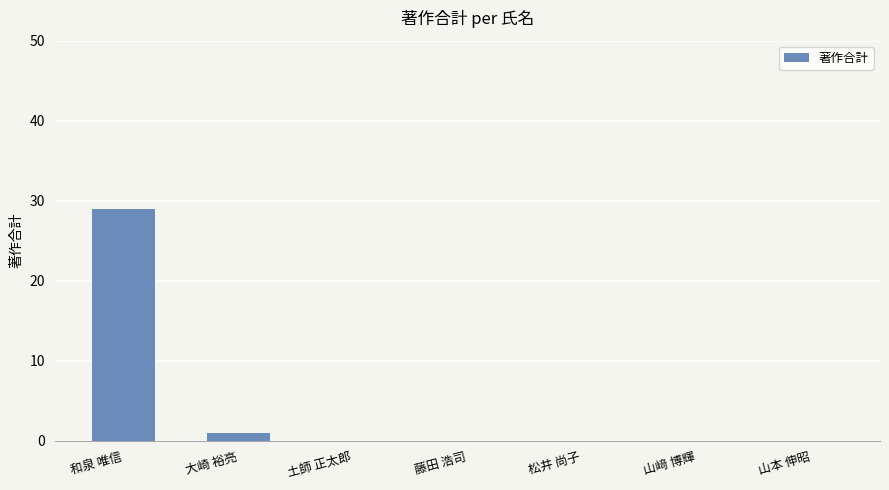

The chart shows a value of 0 at 土師 正太郎. True or false?

True